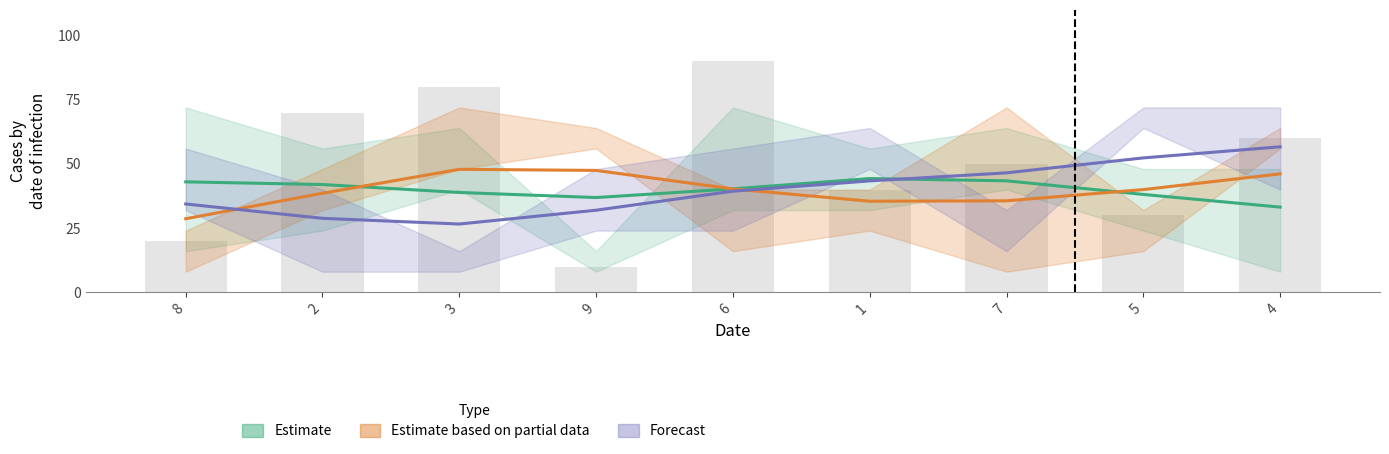

Is the value of Estimate based on partial data at 5 greater than the value of Forecast at 9?

Yes